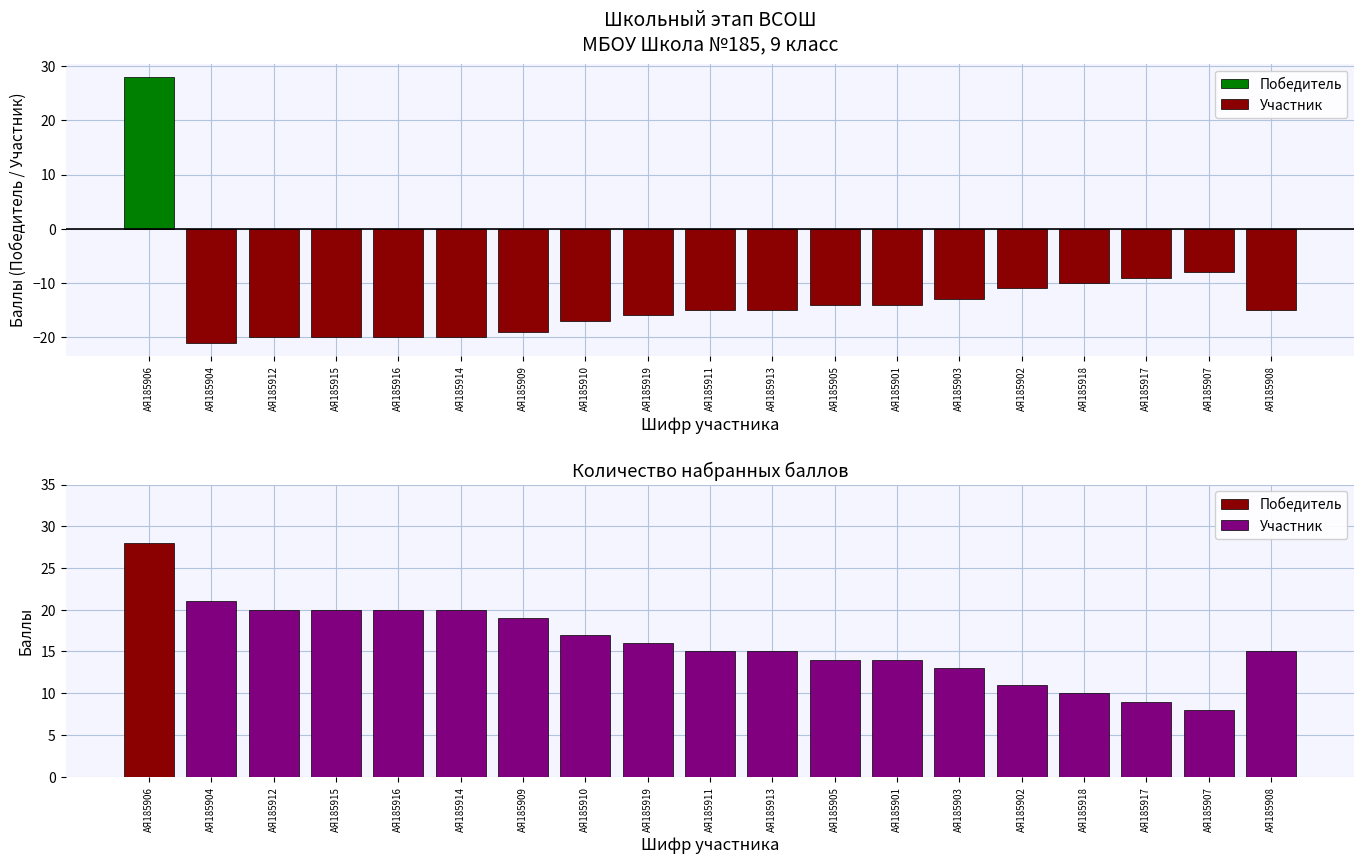

The chart shows a value of 5 at АЯ185917. True or false?

False